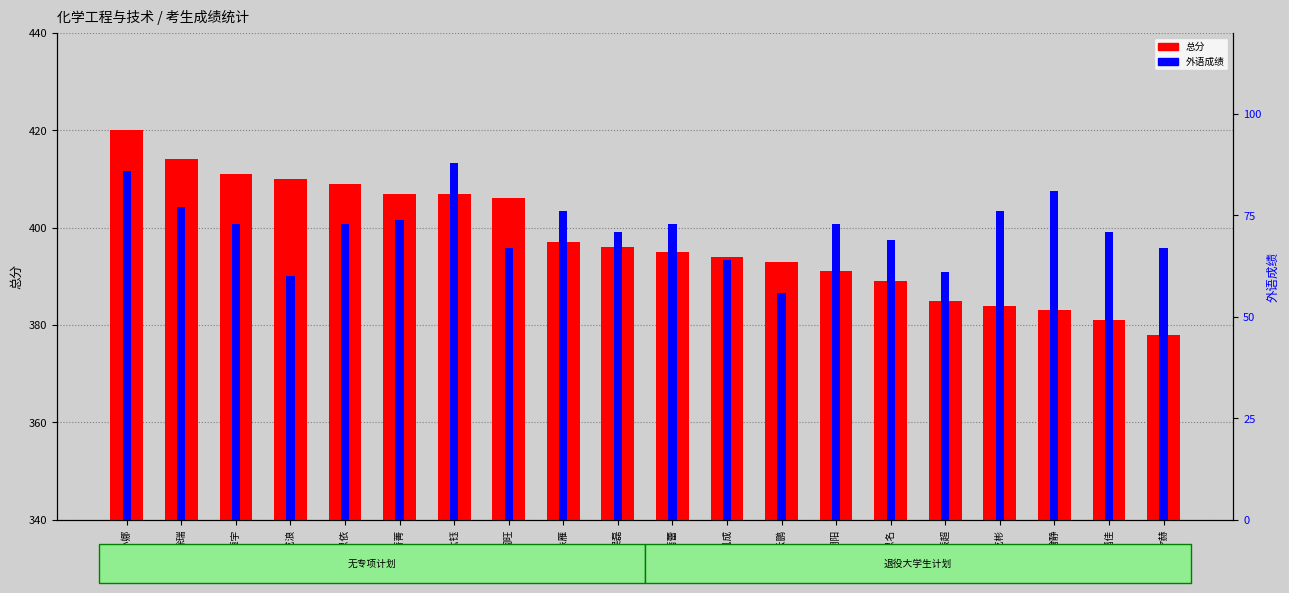

What is the greatest value displayed?

420